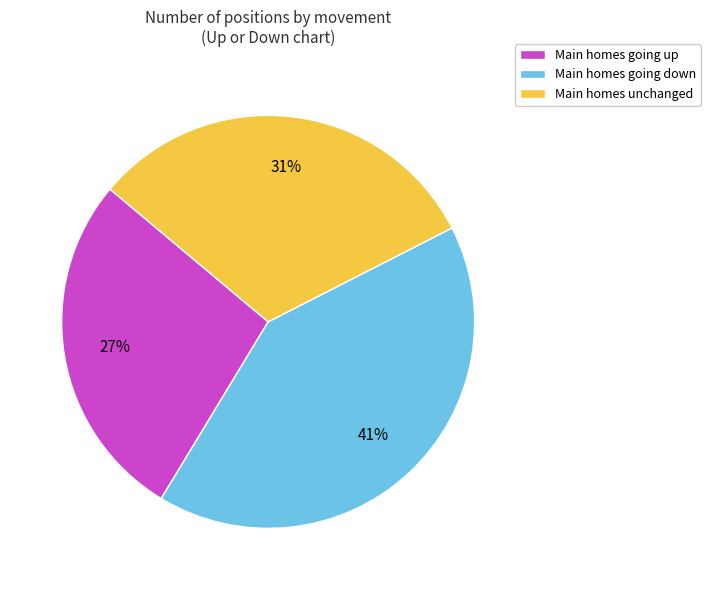

How many slices are in this pie chart?

3